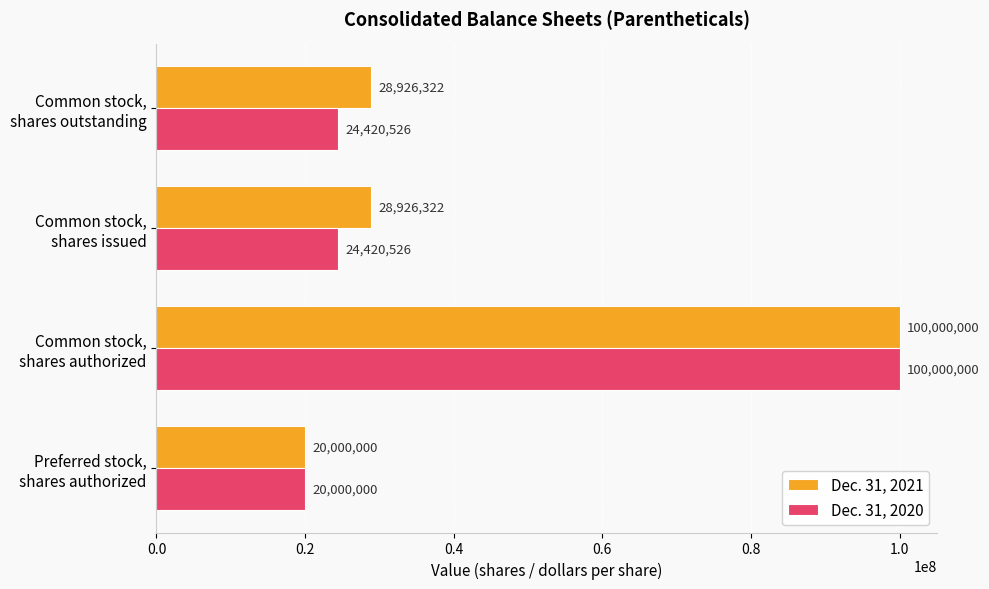

What are all the series names shown in the legend?

Dec. 31, 2021, Dec. 31, 2020